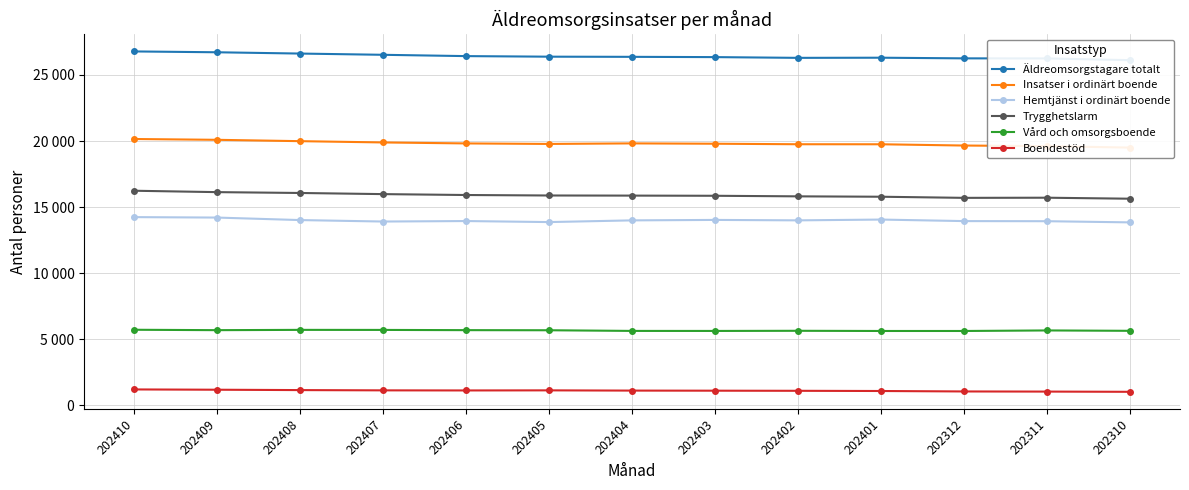

In Äldreomsorgstagare totalt, how many points are higher than both neighbors (excluding endpoints)?

1